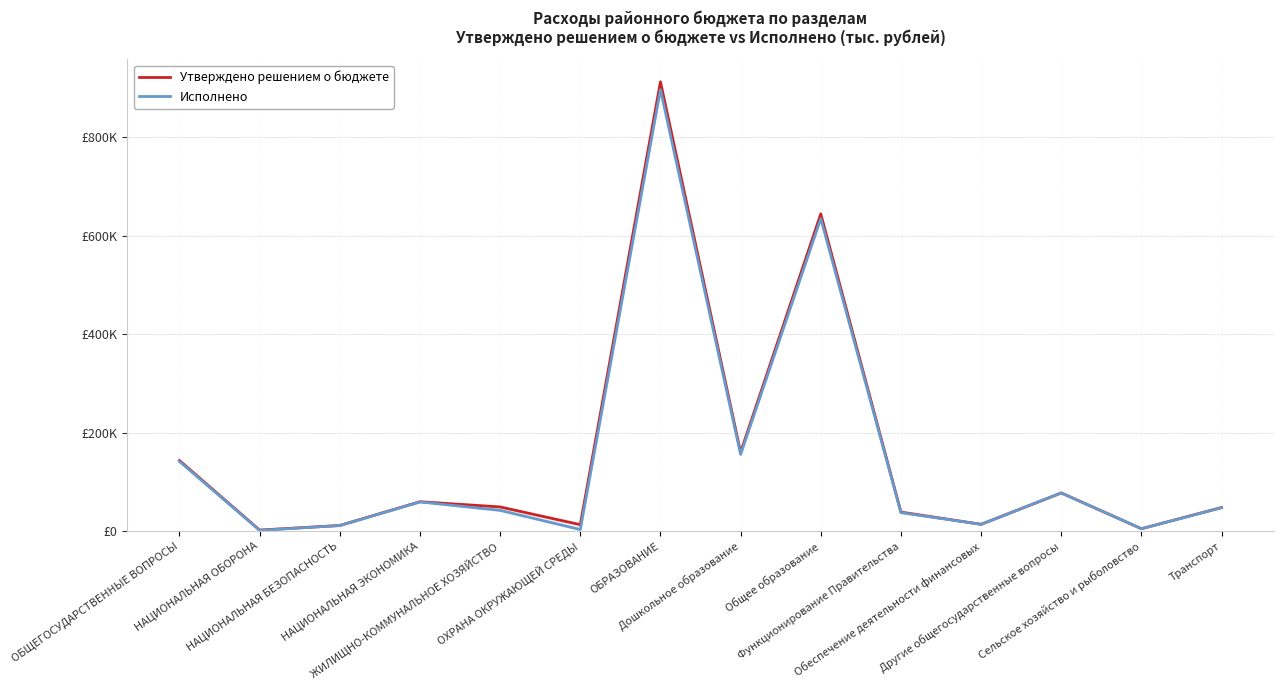

How many times do Исполнено and Утверждено решением о бюджете cross each other?

2